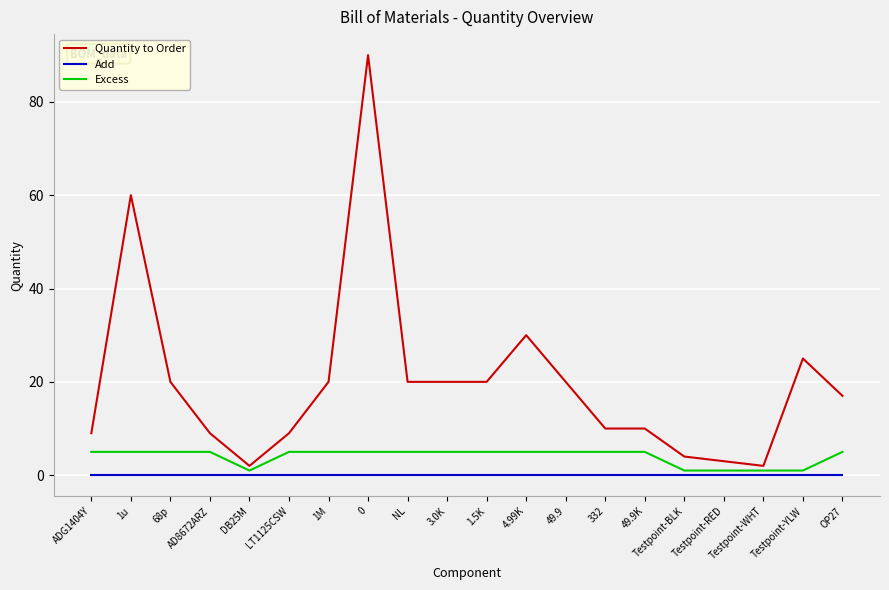

What is the difference between the second highest and second lowest values in the Excess series?

4